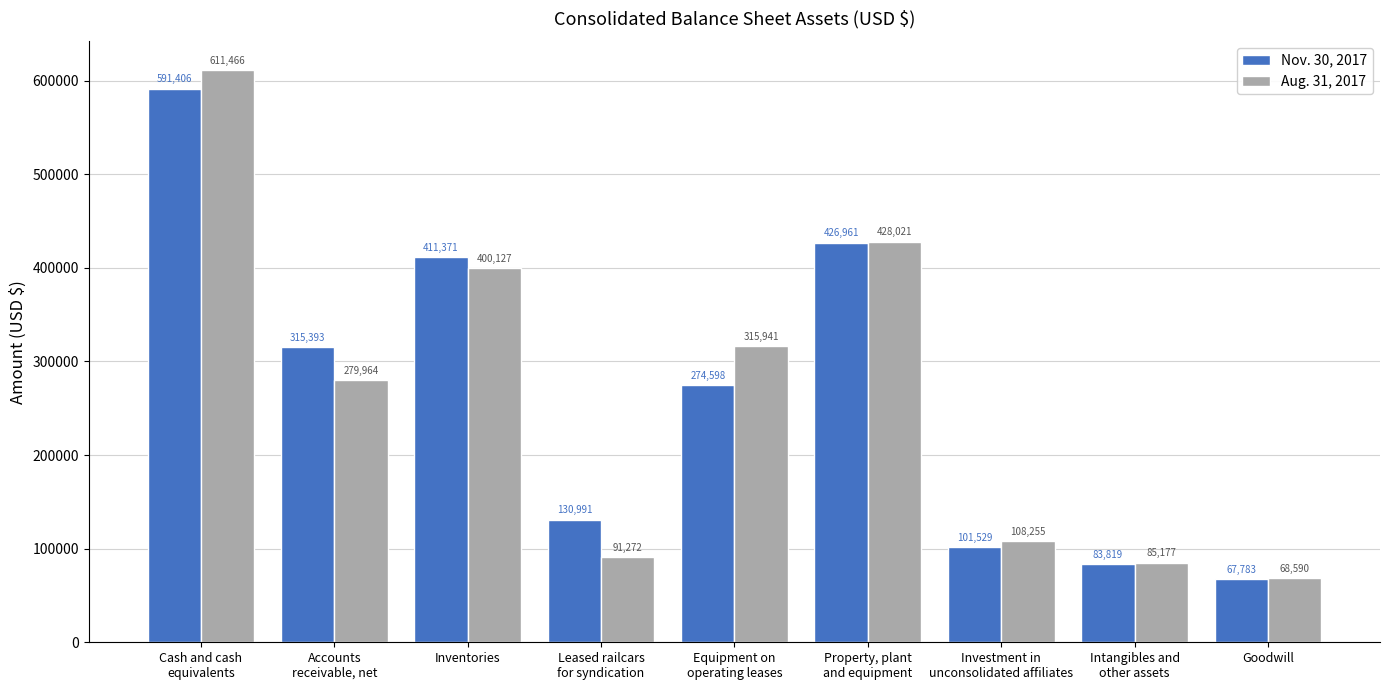

How many distinct data groups are displayed?

2